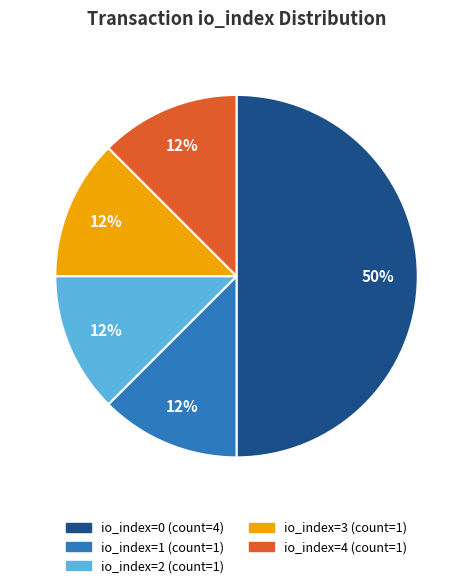

Is it true that io_index=0 is 45% of the pie?

False